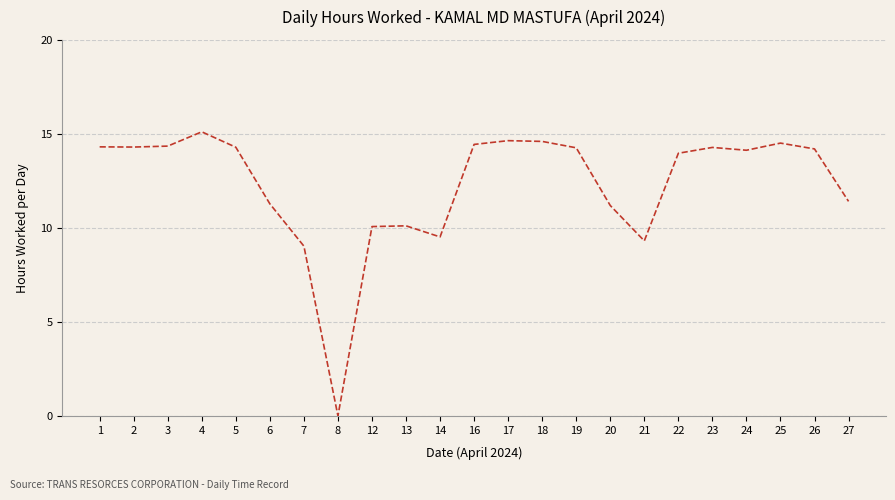

What is the difference between the maximum and second lowest values?

6.1